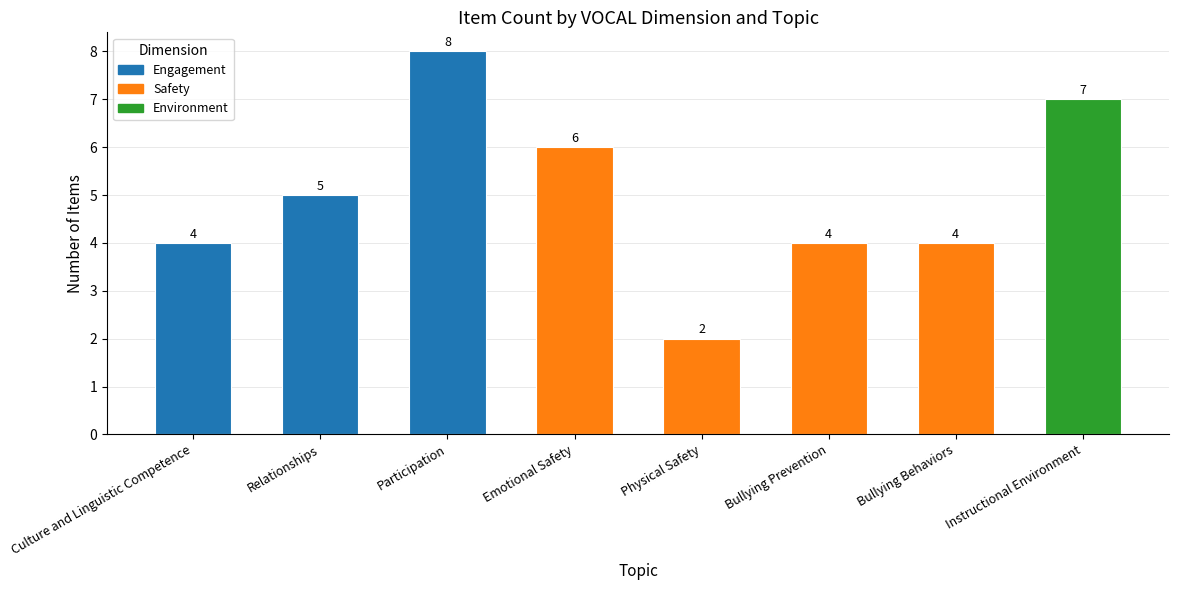

What is the label of the 3rd bar from the left?

Participation